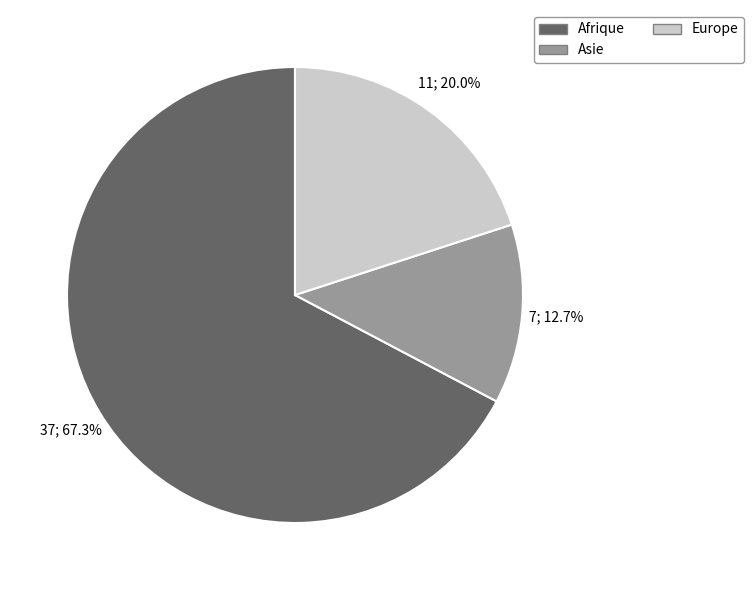

To the nearest percent, what portion does Afrique represent?

67%